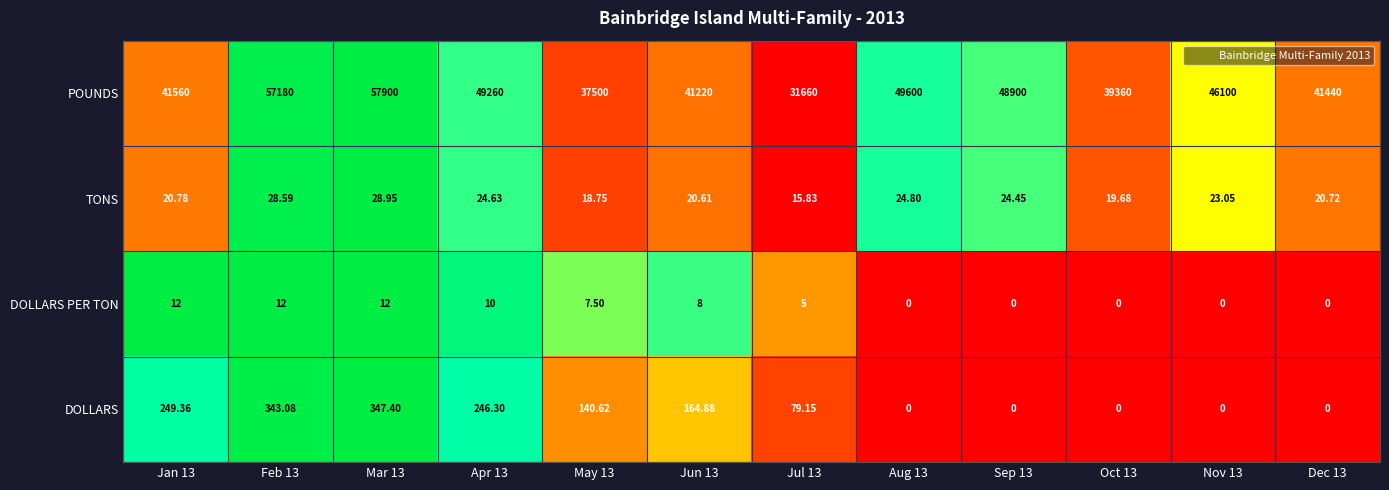

Which series changed the most between Feb 13 and May 13?

POUNDS